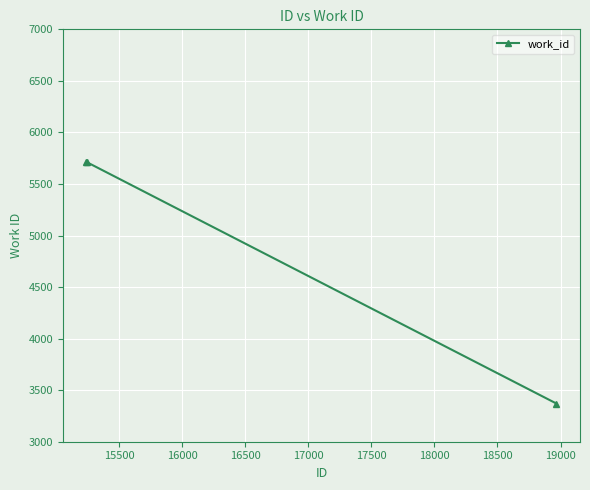

What is the value of the 1st point from the left?

5713